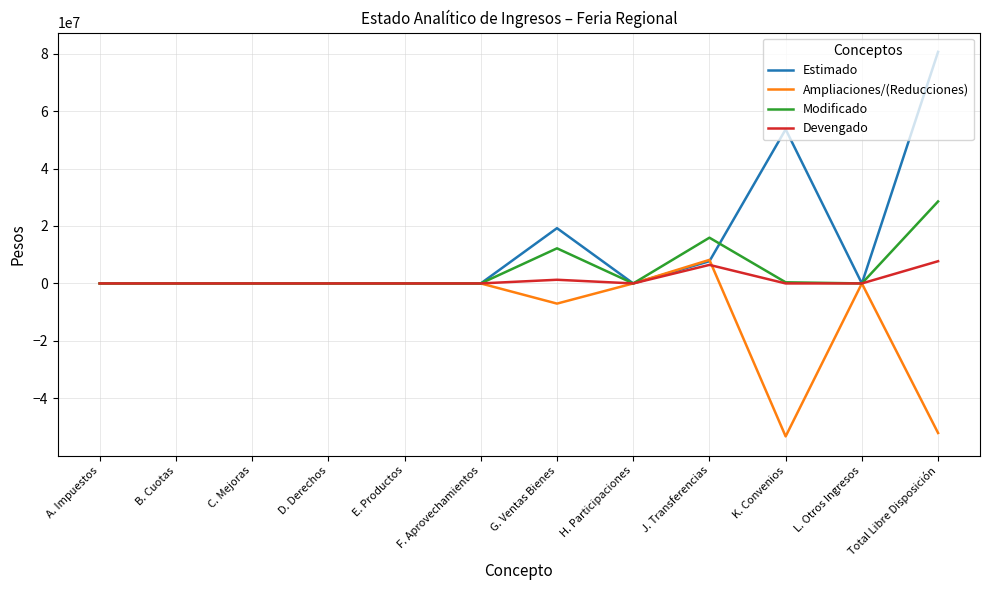

Rank the series by their average value, from highest to lowest.

Estimado, Modificado, Devengado, Ampliaciones/(Reducciones)